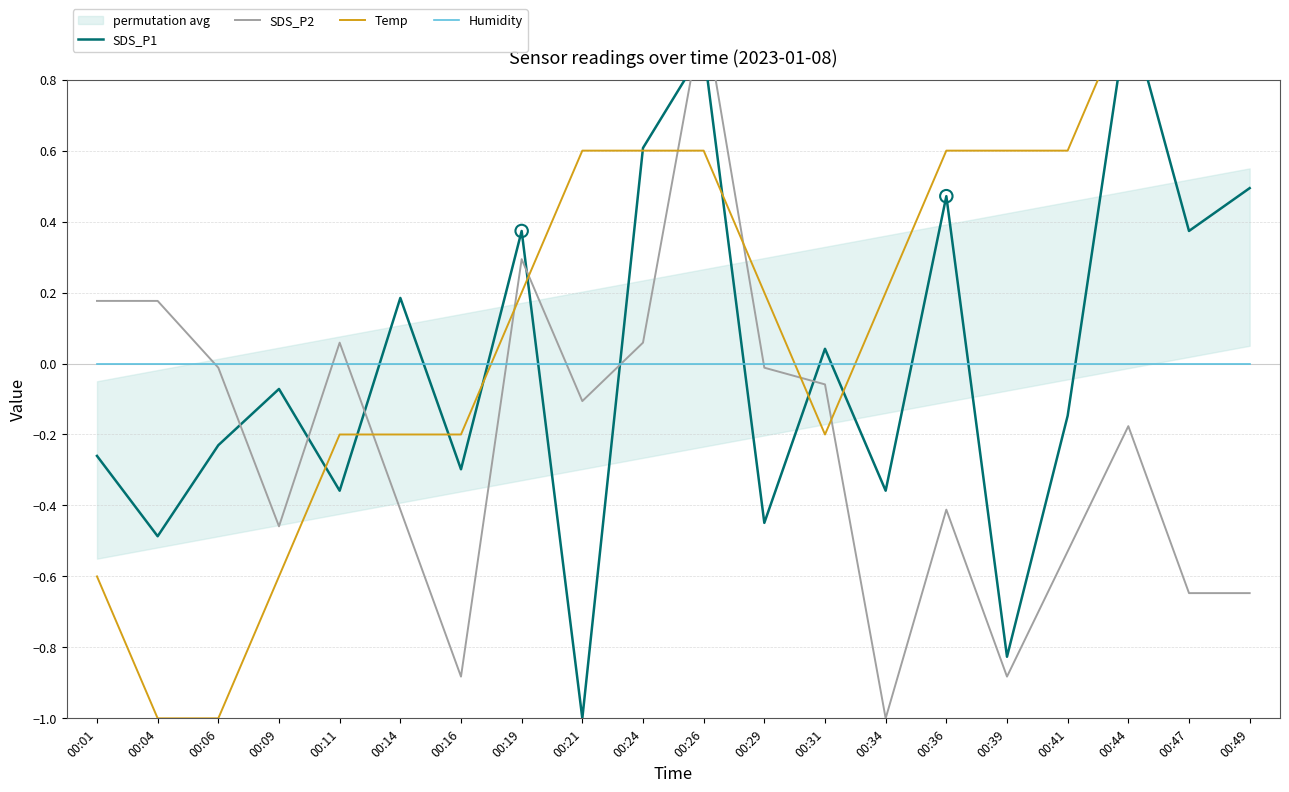

Which series has the largest total across all categories?

Temp